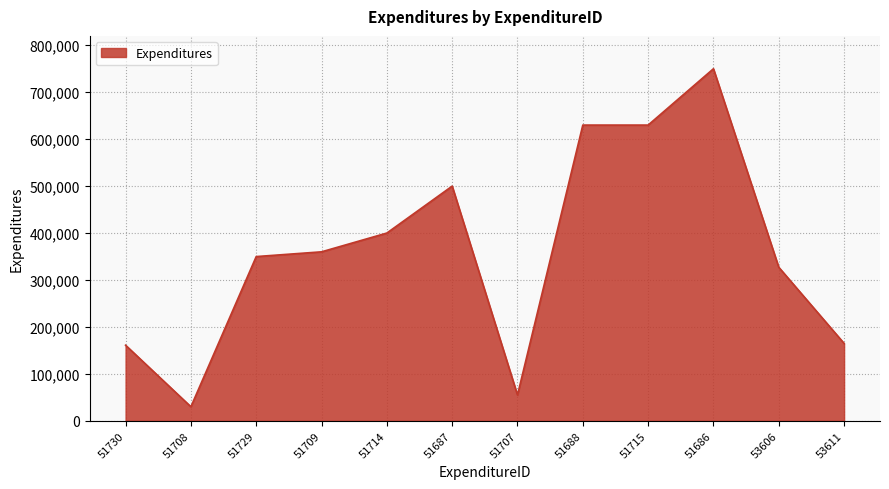

Which category has the highest value across all series?

51686